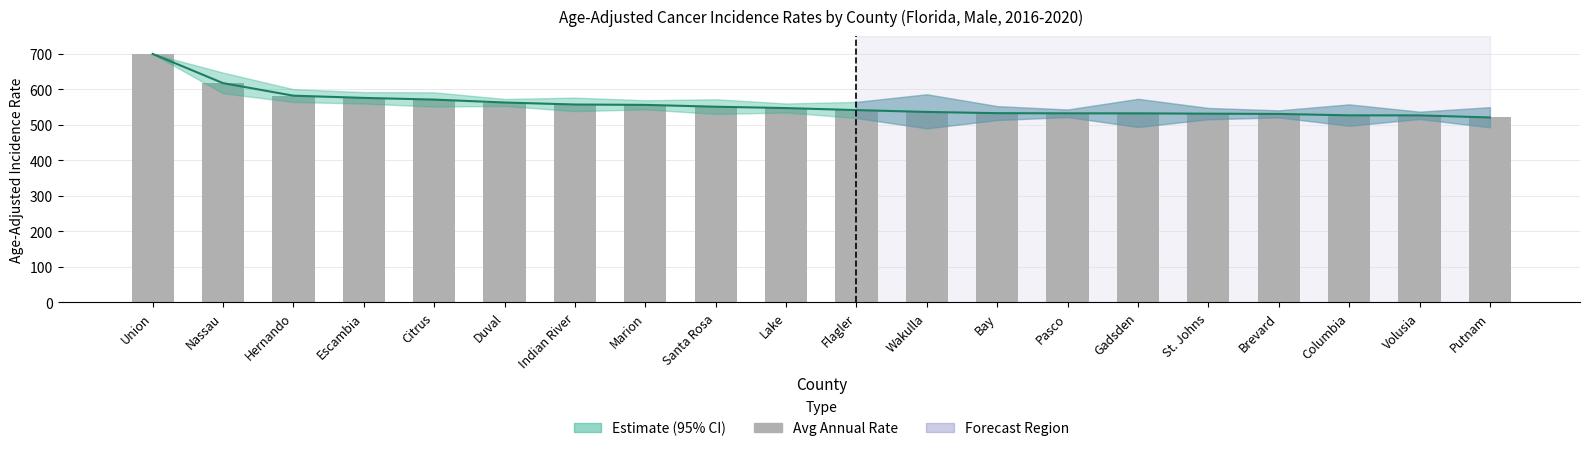

At which category does the chart reach its minimum across all series?

Putnam